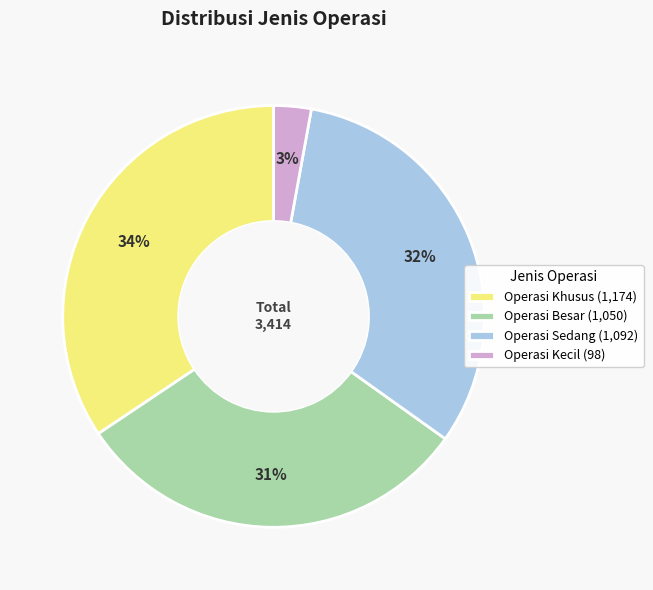

Is the sum of Operasi Sedang (1,092) and Operasi Besar (1,050) greater than half?

Yes